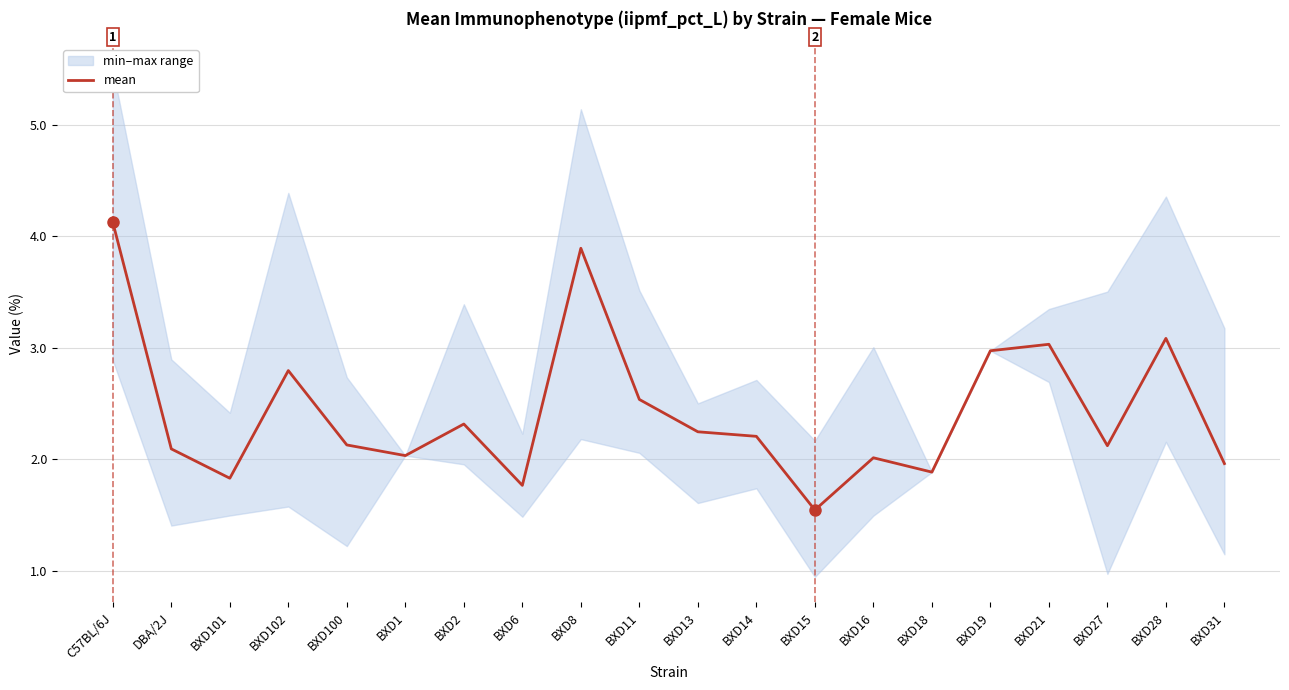

The mean series shows 0.6 at BXD16. True or false?

False